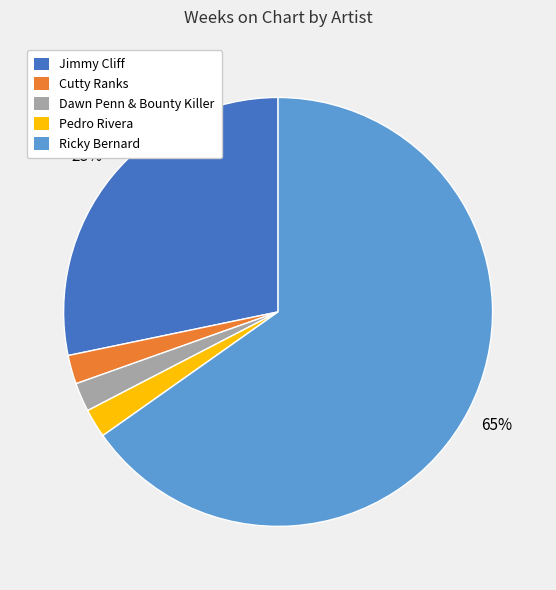

To the nearest percent, what portion does Jimmy Cliff represent?

28%